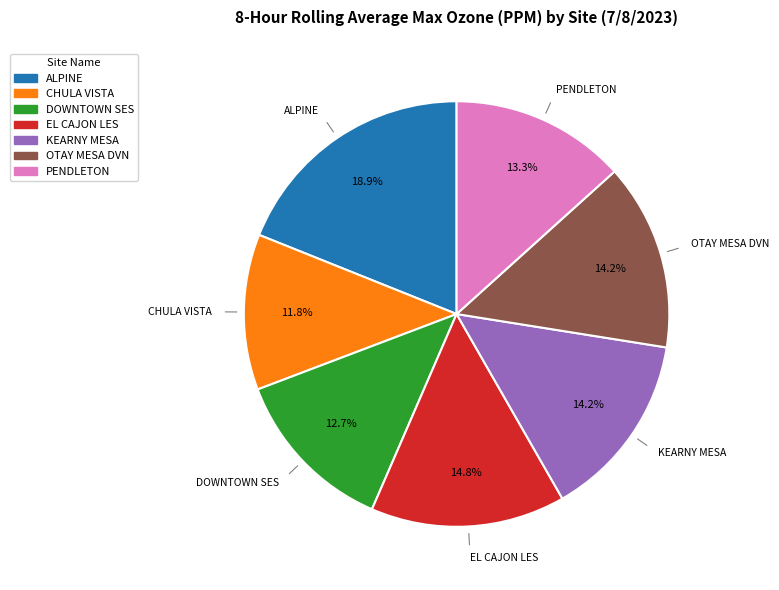

Does any single category account for the majority?

No